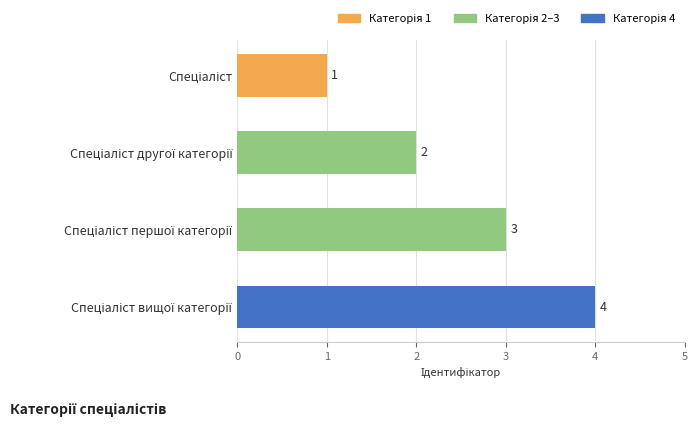

What is the sum of all values?

10